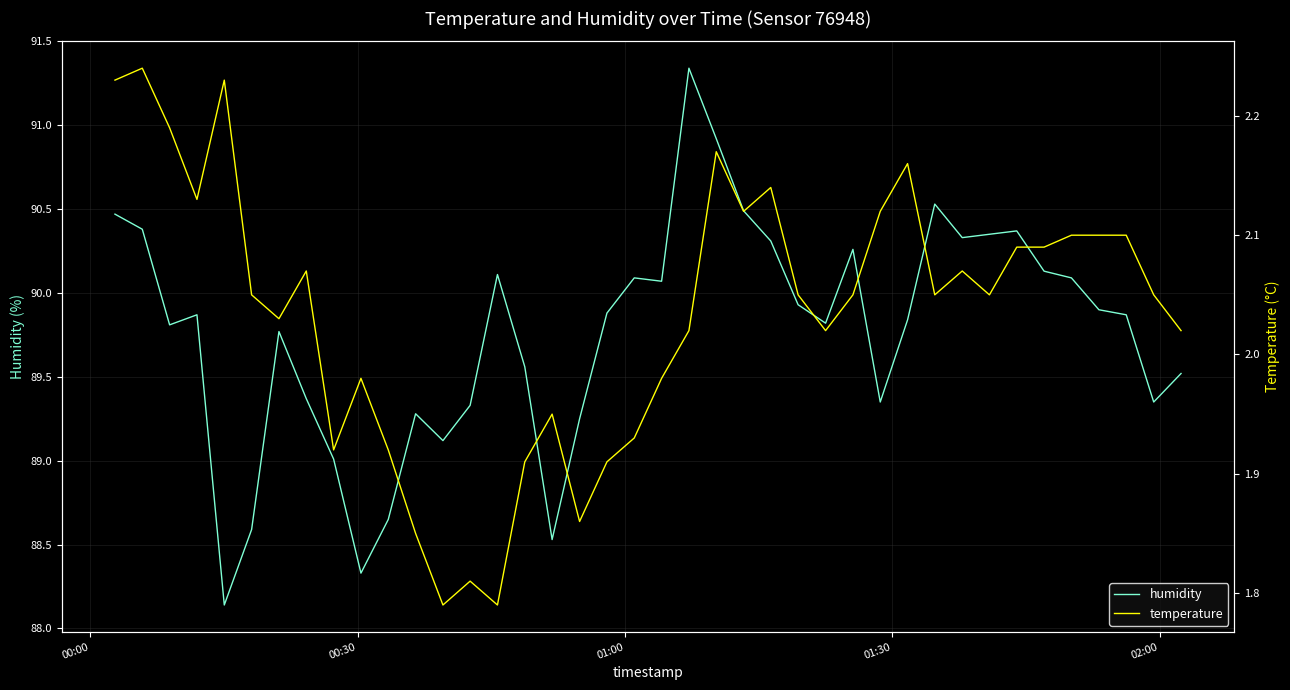

Which series has the largest range (max minus min)?

humidity